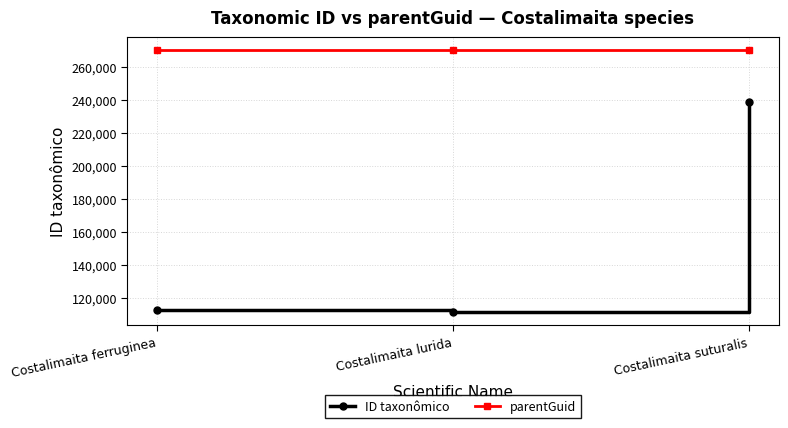

At how many categories does at least one series exceed 251518?

3